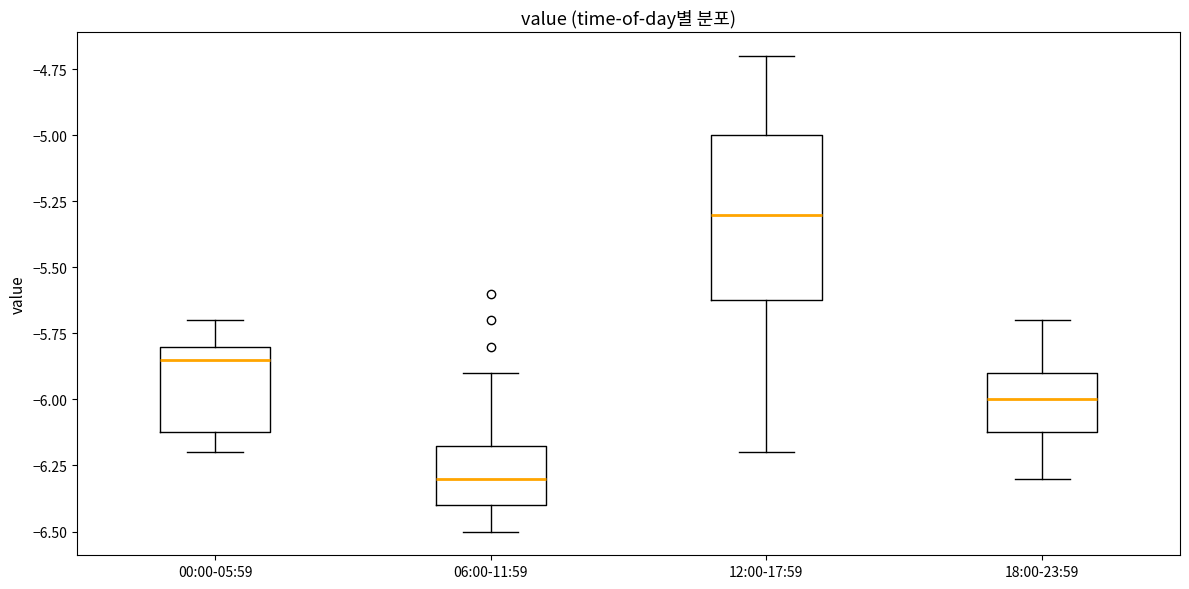

Which box's median line is the highest?

12:00-17:59